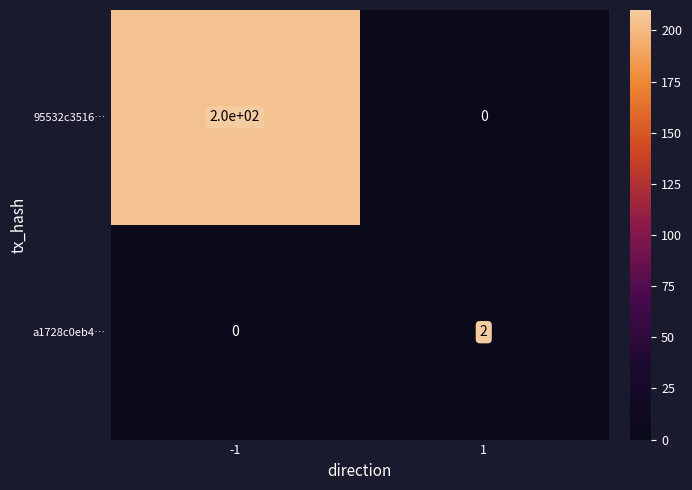

Rank the series at -1 from highest to lowest value.

95532c3516…, a1728c0eb4…